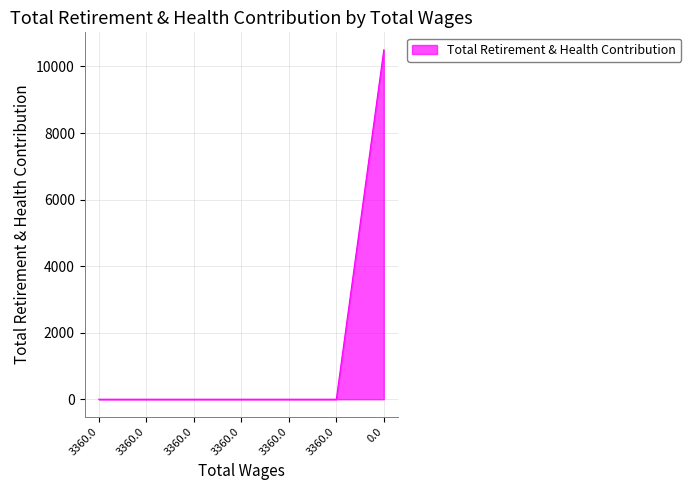

Count the number of data series in this chart.

1